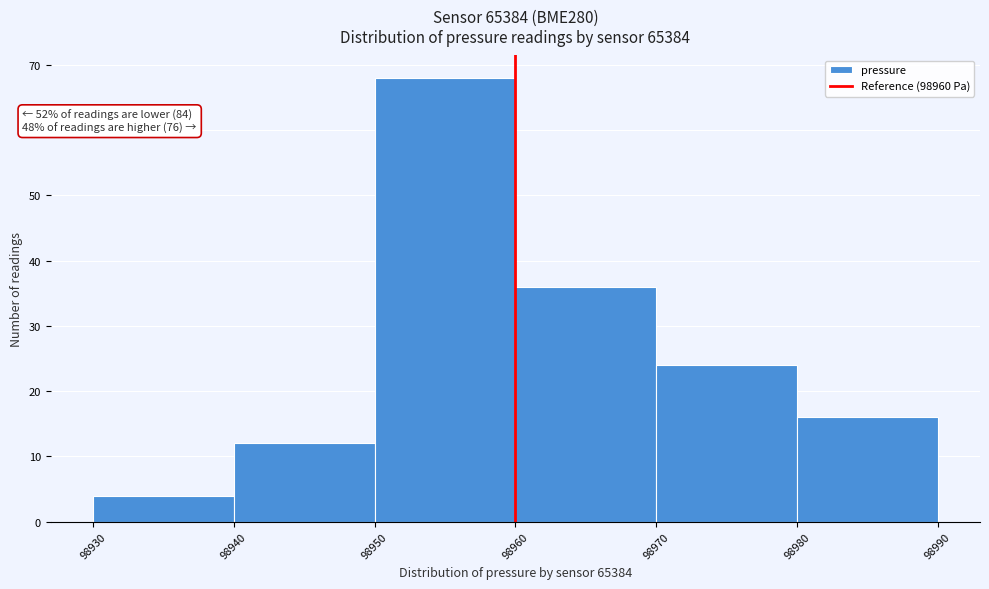

Over which range of the x-axis is the bar tallest?

98950 to 98960